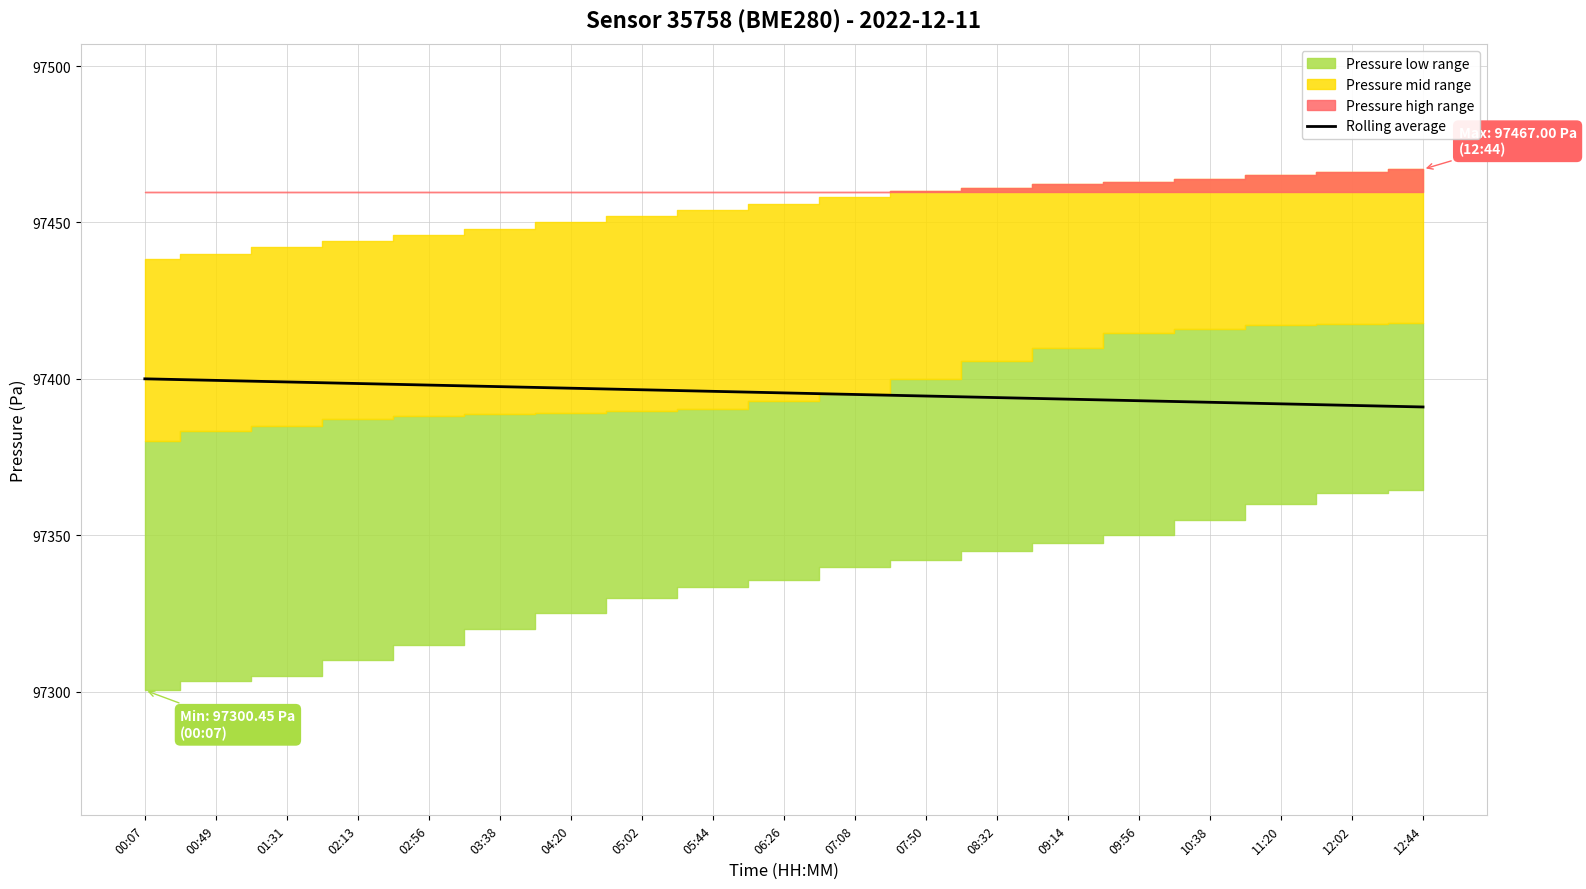

Reading left to right, what are all the values shown in this chart?

00:07=97400.0	00:49=97399.5	01:31=97399.0	02:13=97398.5	02:56=97398.0	03:38=97397.5	04:20=97397.0	05:02=97396.5	05:44=97396.0	06:26=97395.5	07:08=97395.0	07:50=97394.5	08:32=97394.0	09:14=97393.5	09:56=97393.0	10:38=97392.5	11:20=97392.0	12:02=97391.5	12:44=97391.0